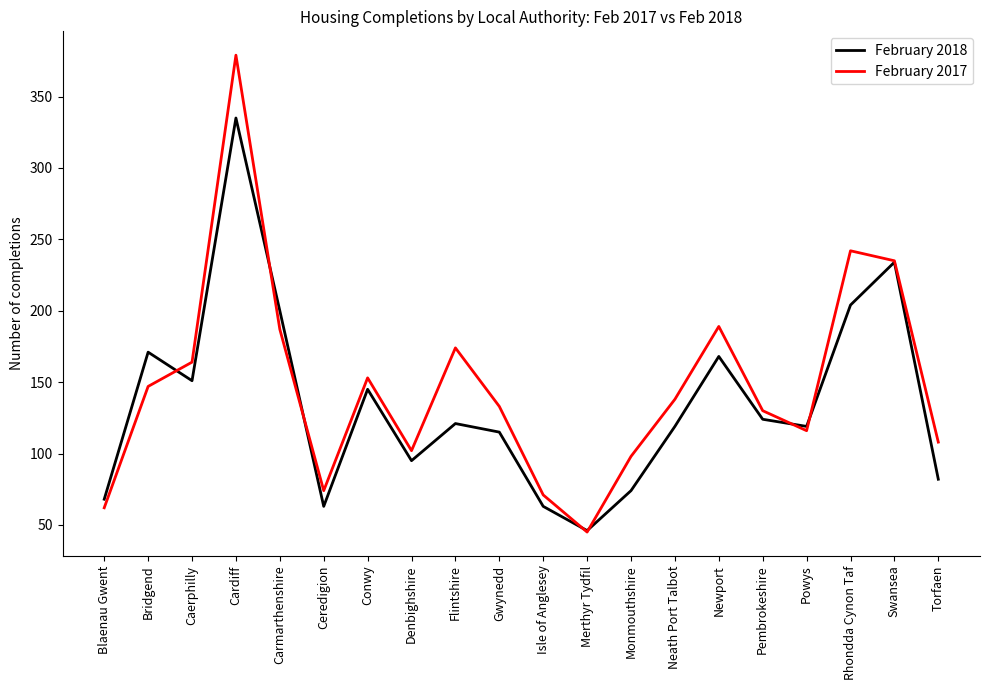

At which category does the chart reach its minimum across all series?

Merthyr Tydfil